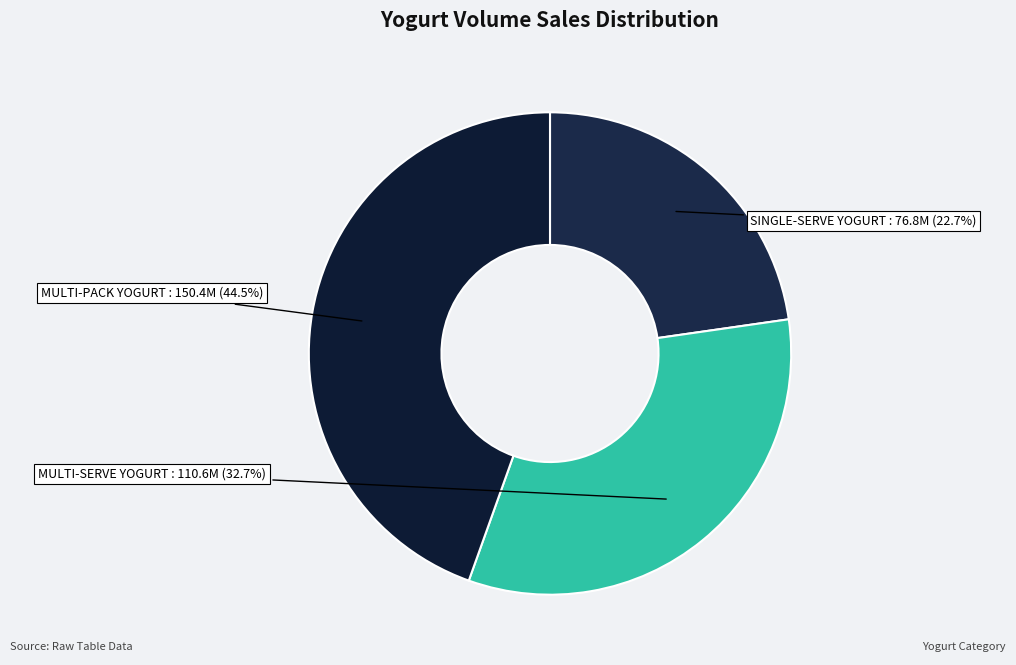

To the nearest percent, what is the difference between the largest and smallest slice percentages?

22%